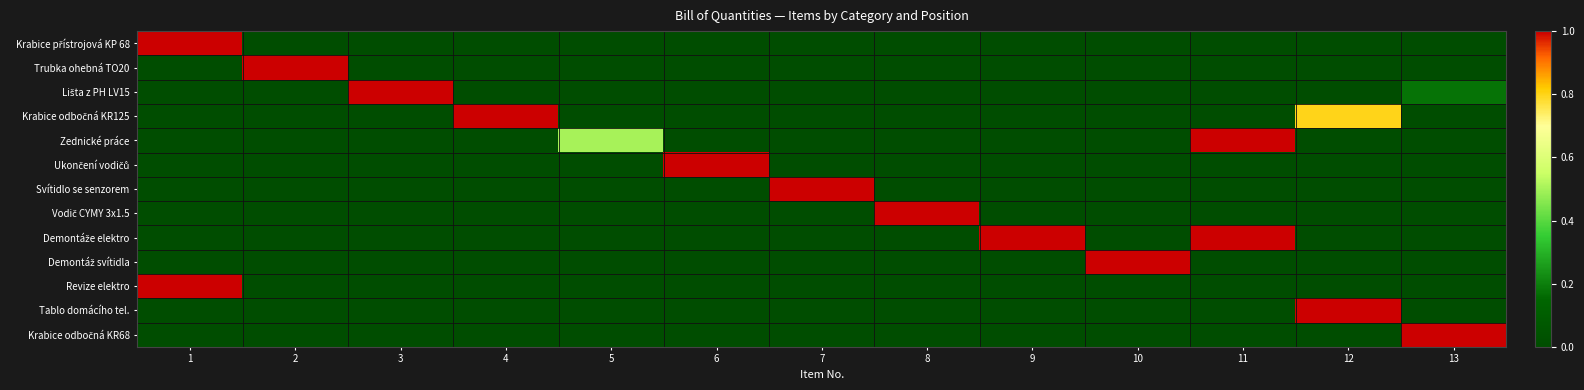

What is the total value across all series at 2?

1.0